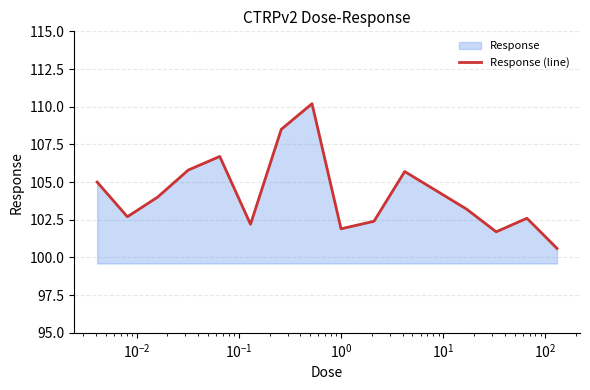

What is the difference between the maximum and minimum values?

9.6